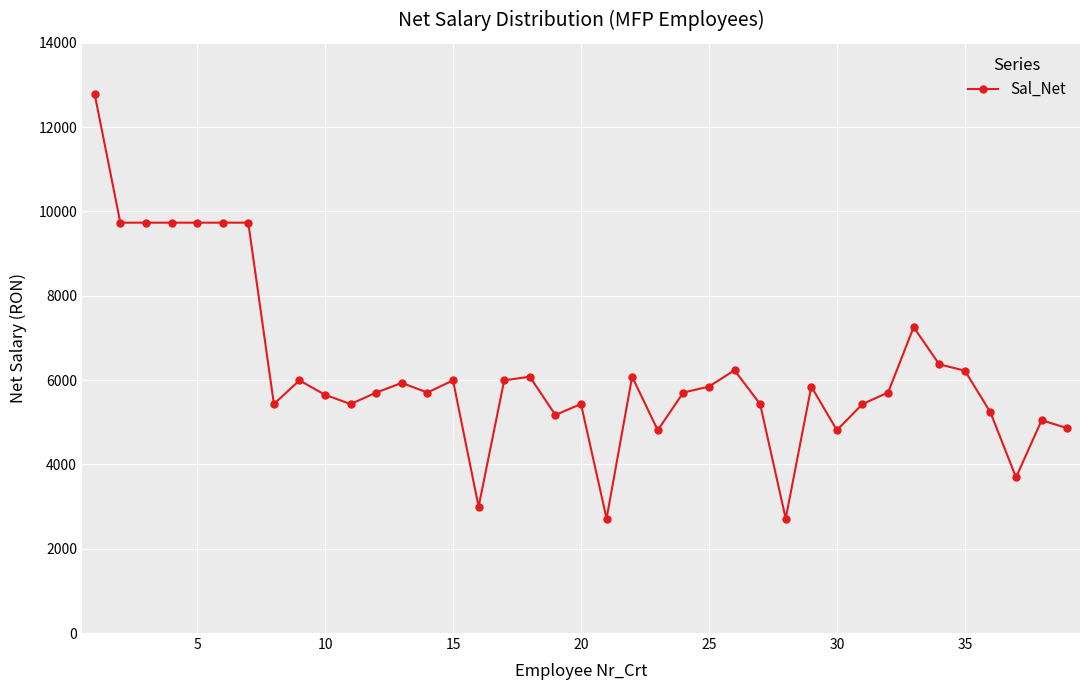

How many data points are less than 5704?

16